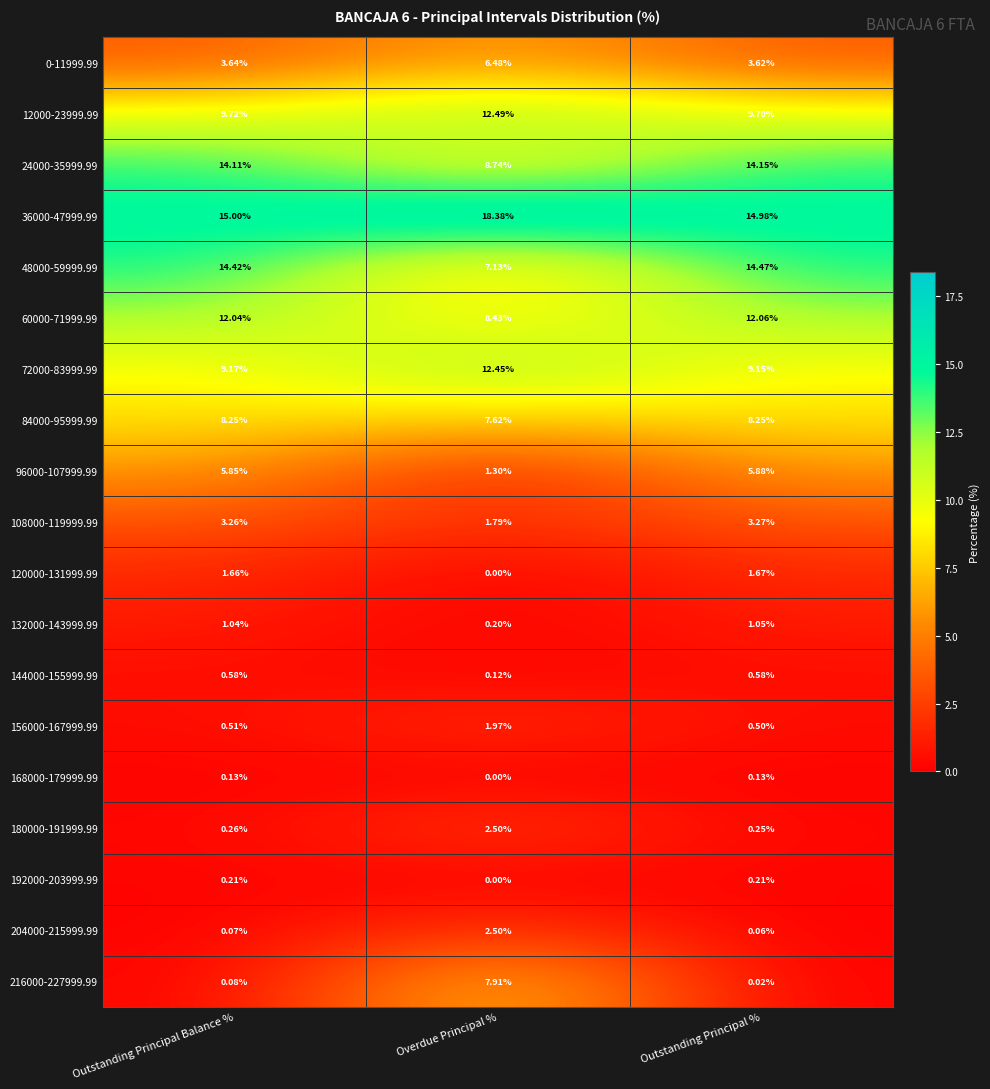

At which label is 216000-227999.99 closest to 3?

Outstanding Principal Balance %